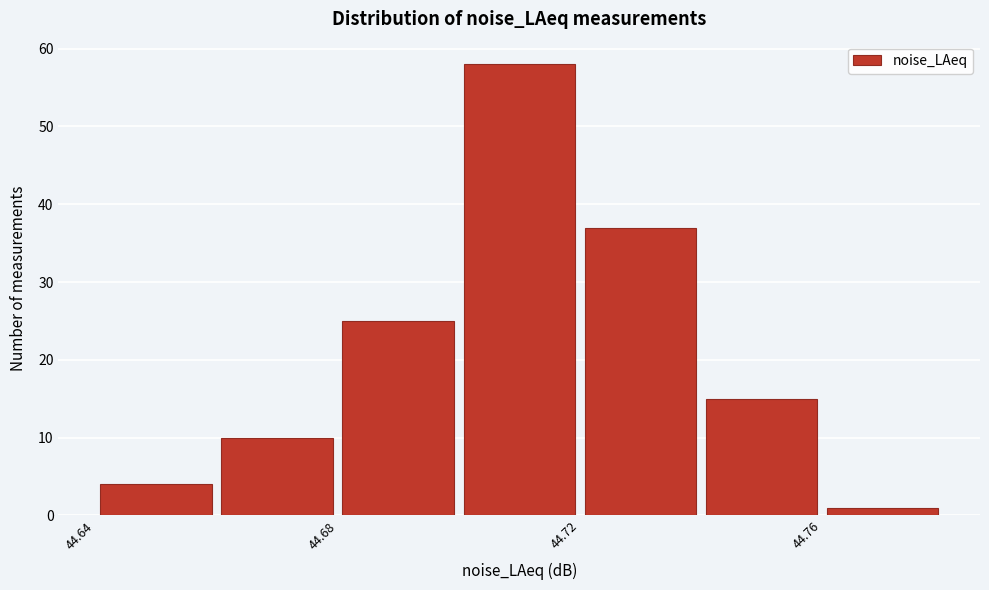

How tall is the bar that spans 44.76 to 44.78 on the x-axis? The values are not printed on the chart, so give them approximately, as read against the axis.

1